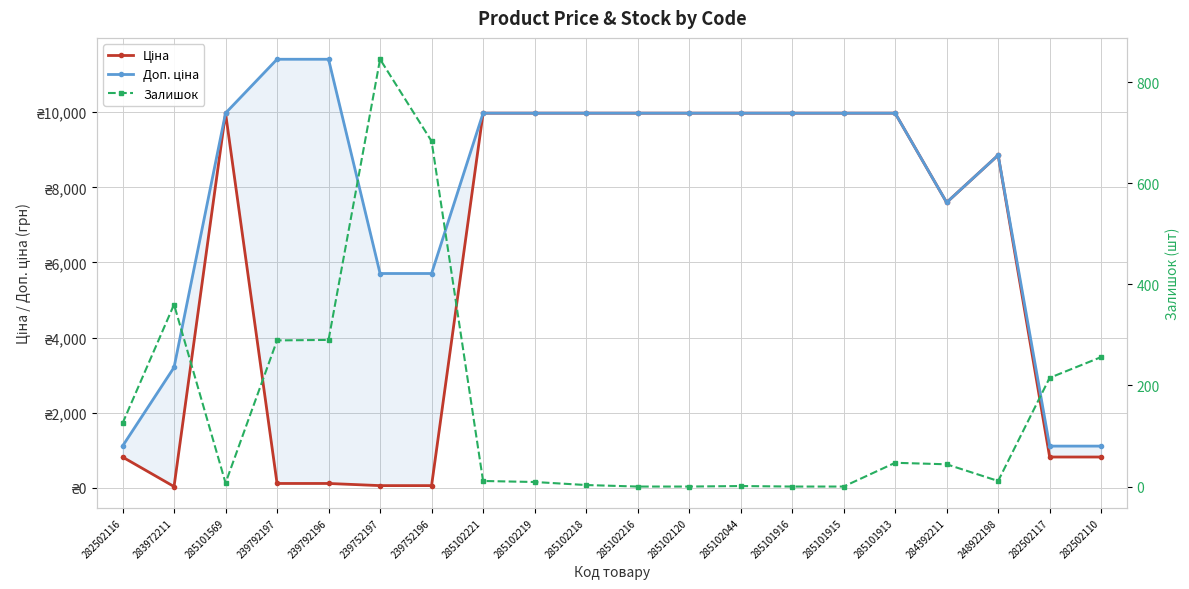

Which series ends up on top after the final intersection of Ціна and Залишок?

Ціна